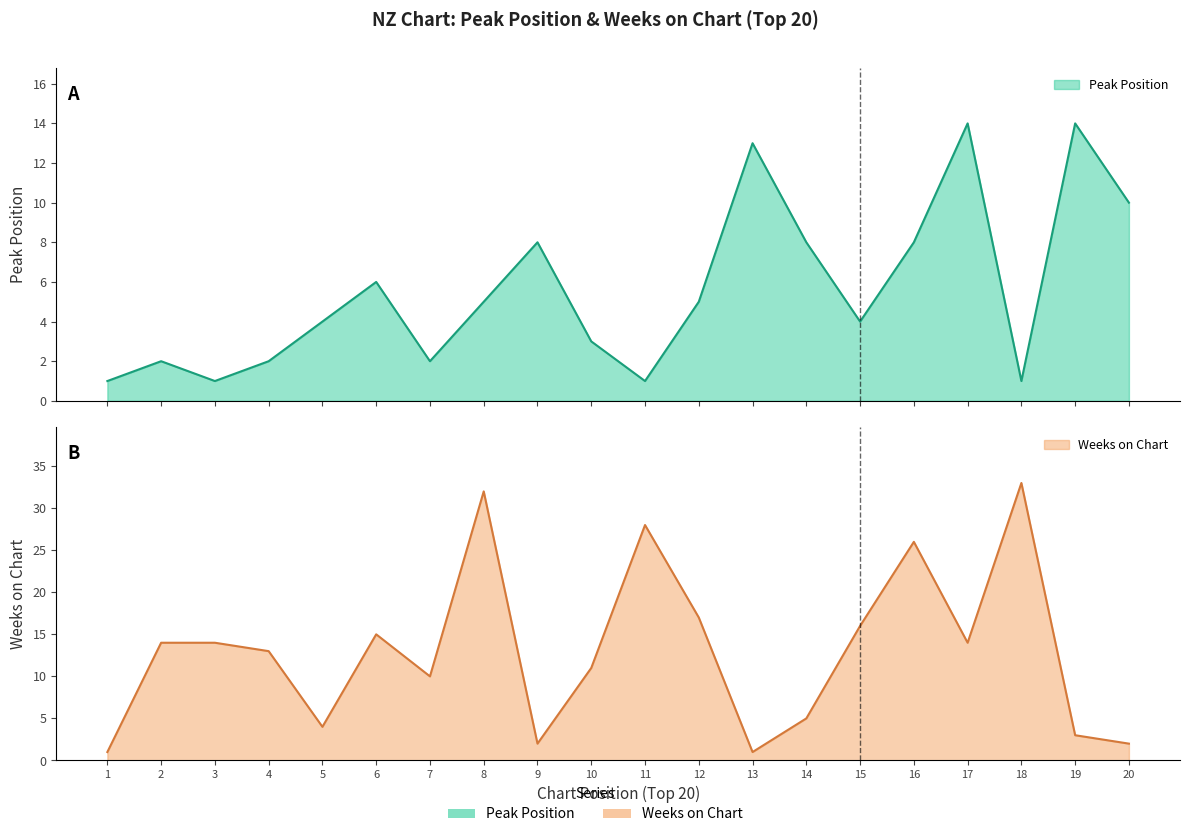

What is the total value across all series at 16?

34